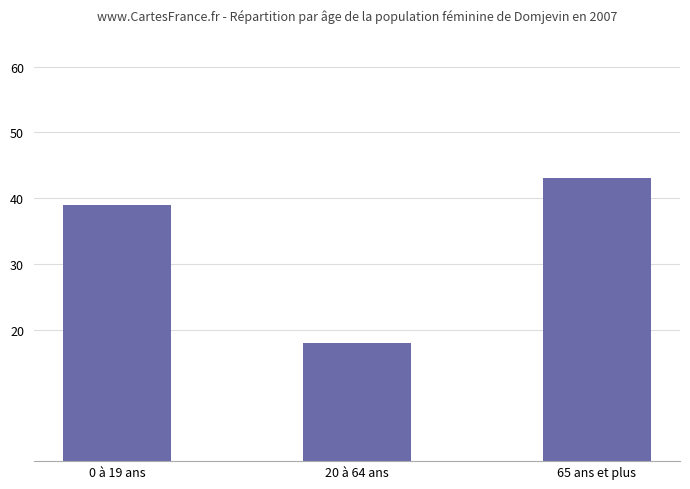

What is the sum of the values at 0 à 19 ans and 65 ans et plus?

82